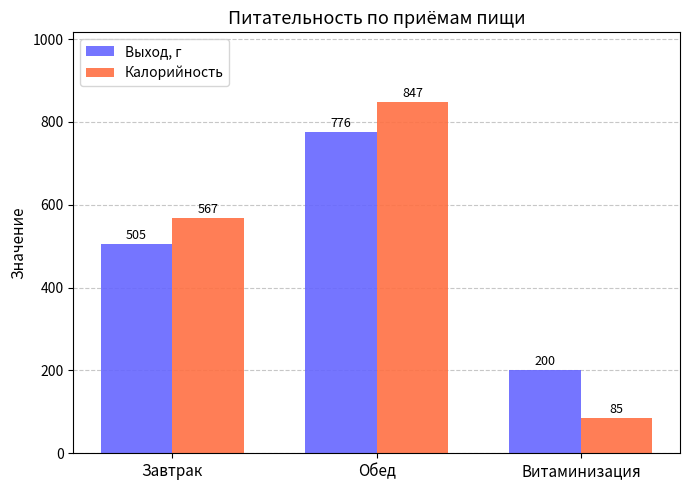

What is the total value across all series at Завтрак?

1072